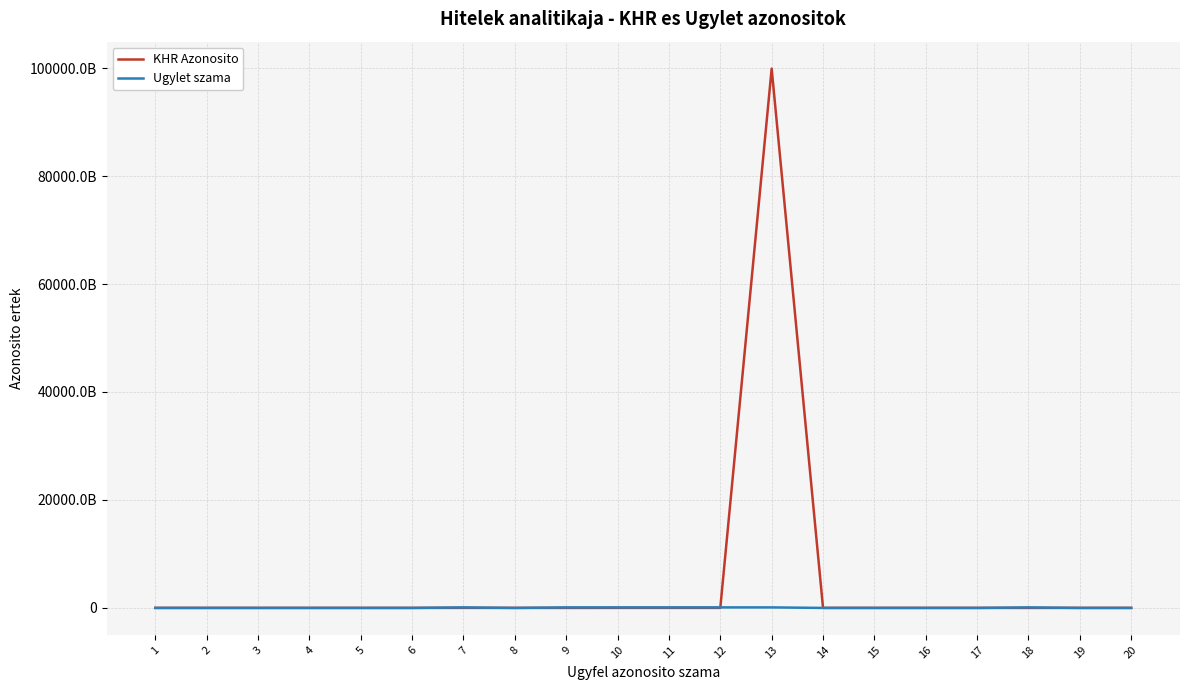

What are all the series names shown in the legend?

KHR Azonosito, Ugylet szama